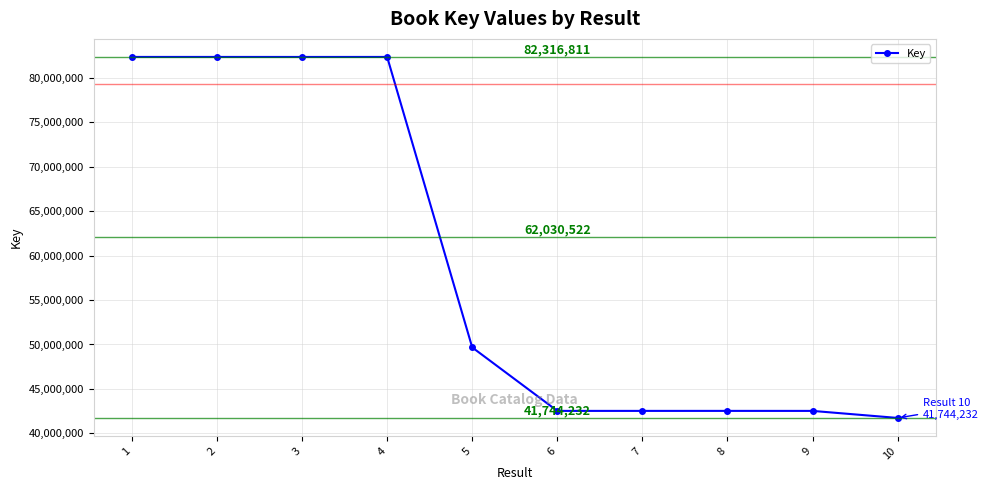

What is the change in value from 1 to 8?

-39779633